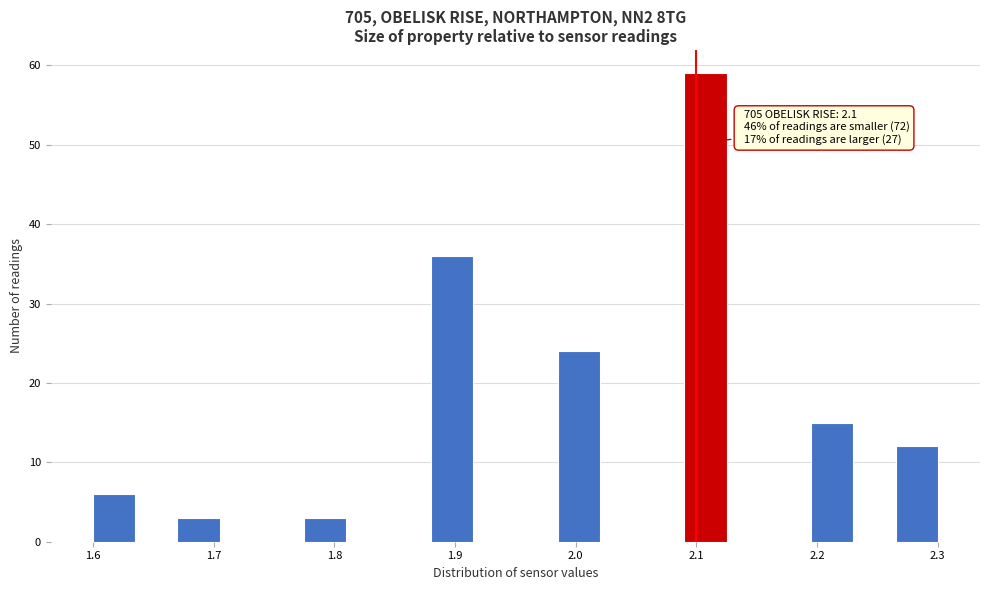

Around what value on the x-axis is the tallest bar? Give the approximate position of its centre, as read against the axis.

2.11